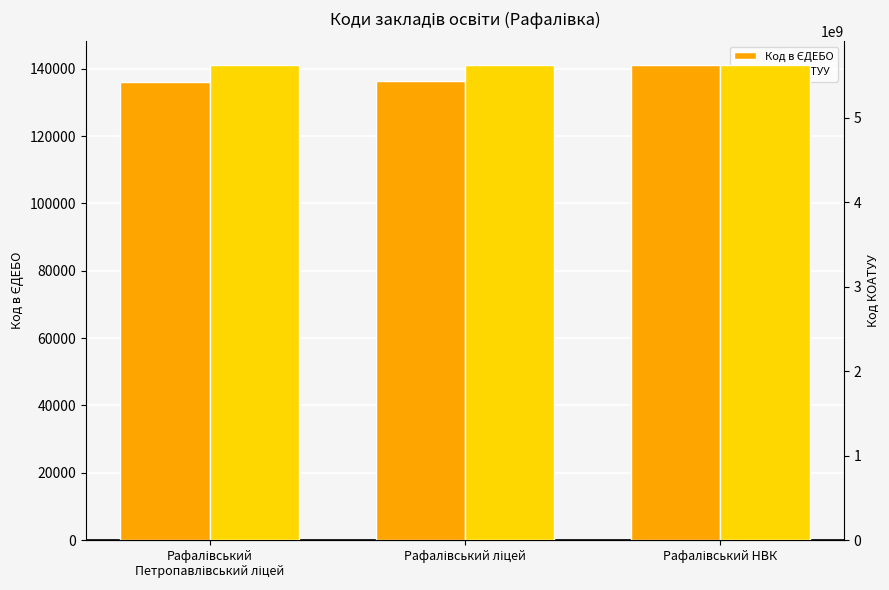

What position from the left is Рафалівський НВК?

3